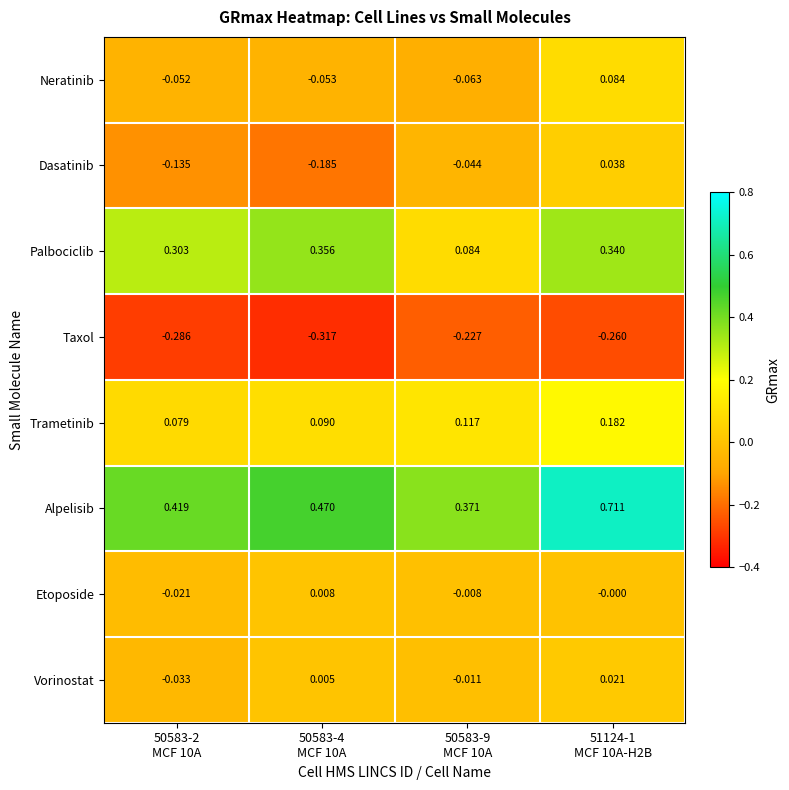

Which series has the widest spread of values?

Alpelisib